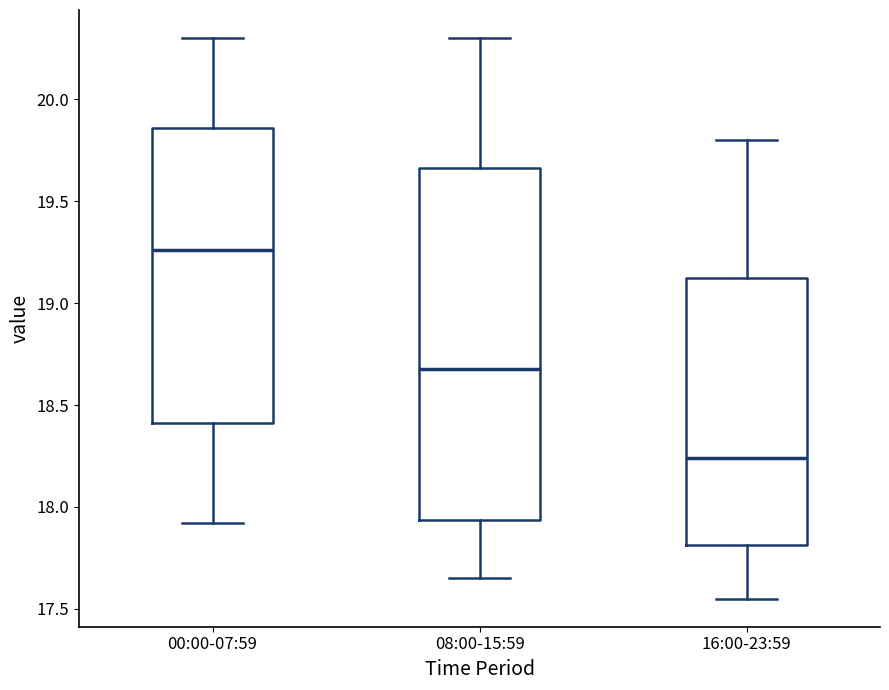

Which box is the tallest, from its lower edge to its upper edge?

08:00-15:59